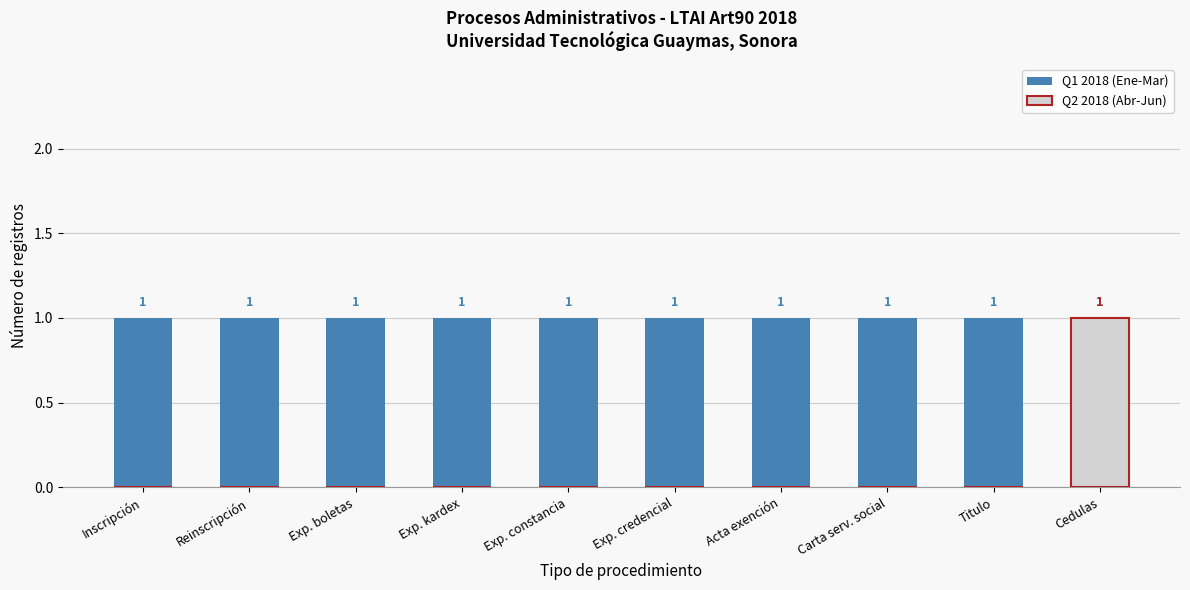

How many bars are there in total?

20